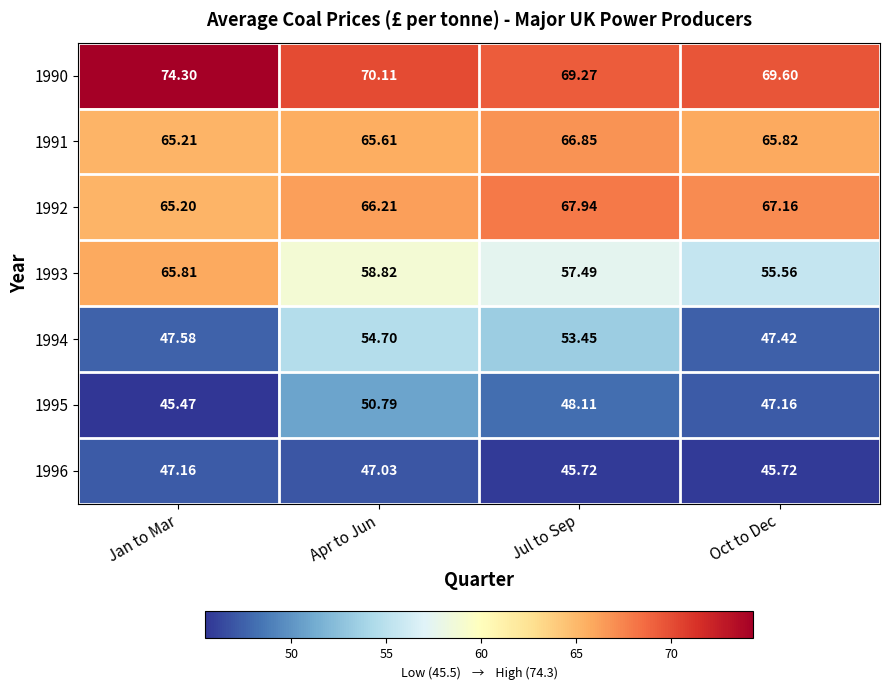

At which category does the chart reach its peak across all series?

Jan to Mar